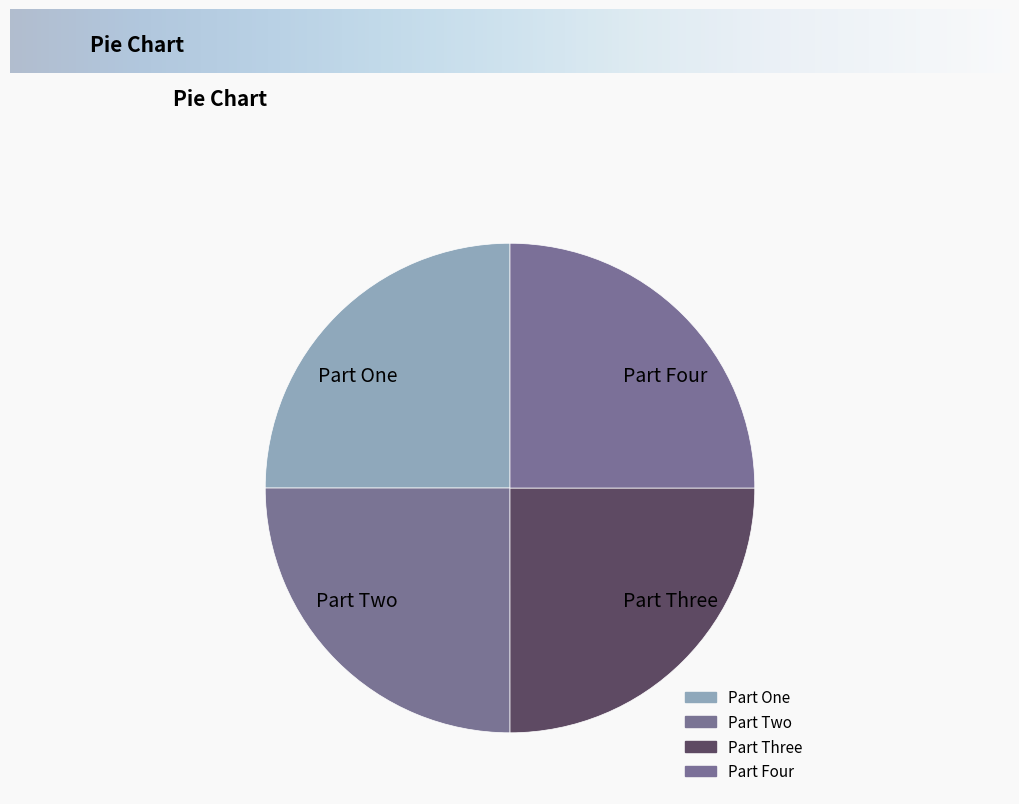

Count the number of slices in the pie.

4